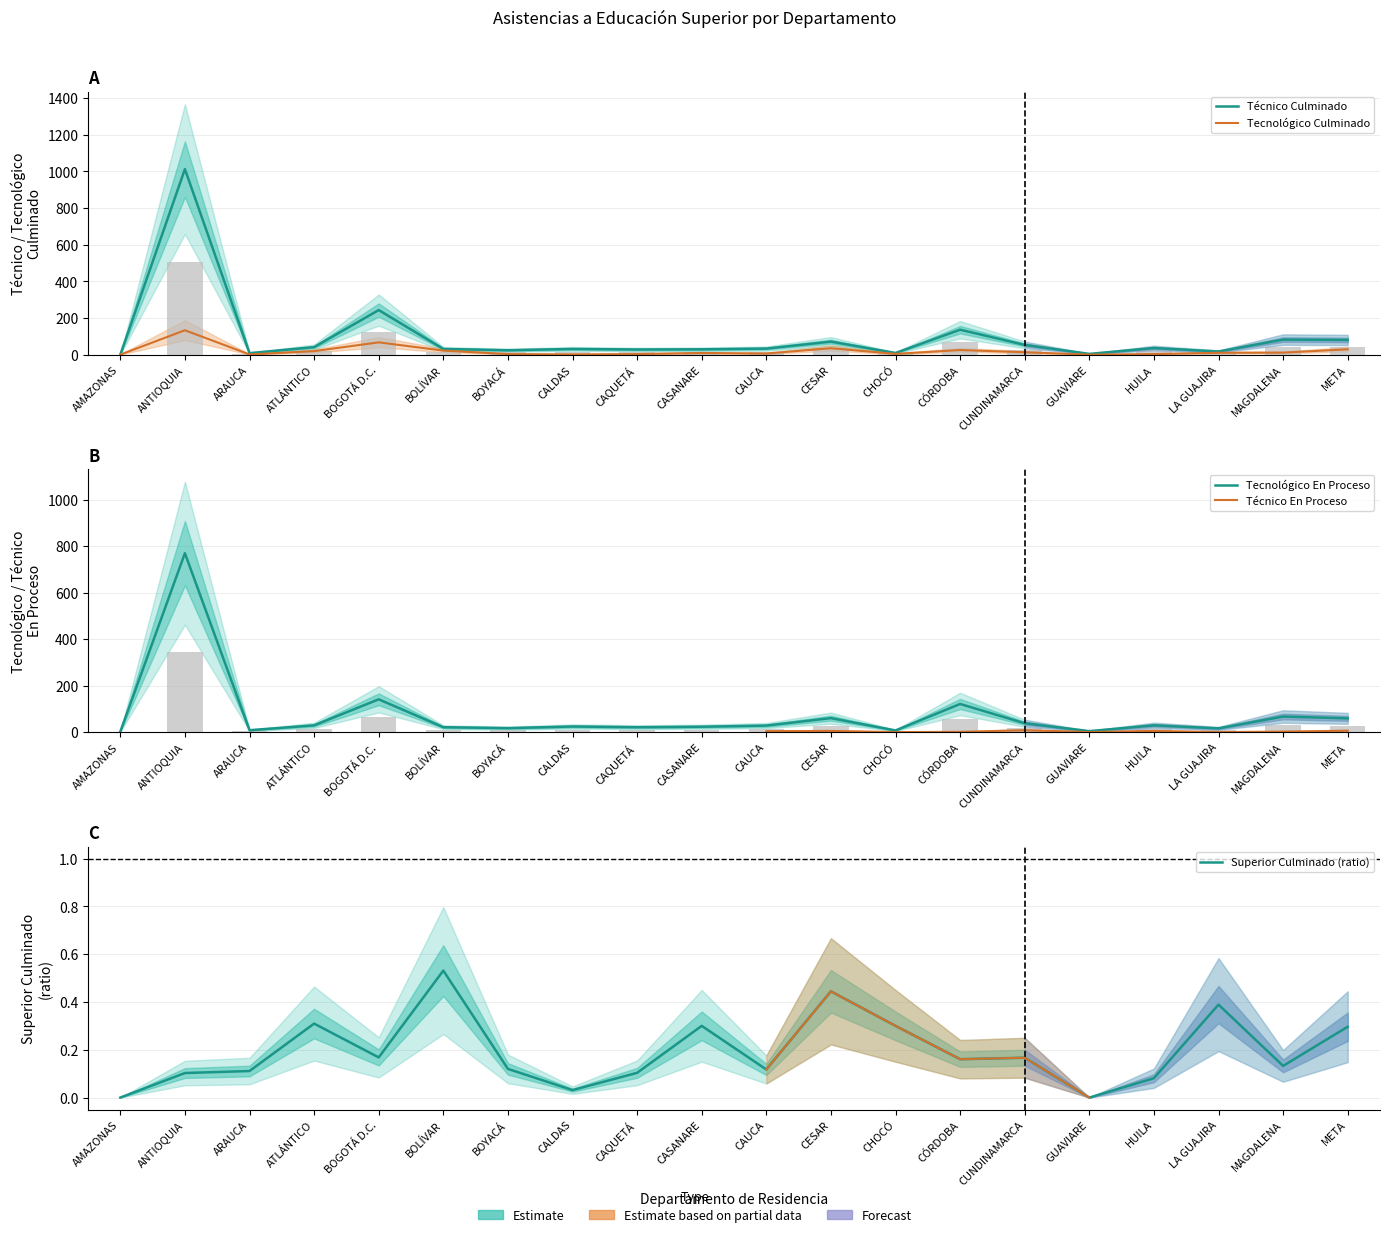

What is the value of the Tecnológico En Proceso bar at the 3rd from the left?

3.6